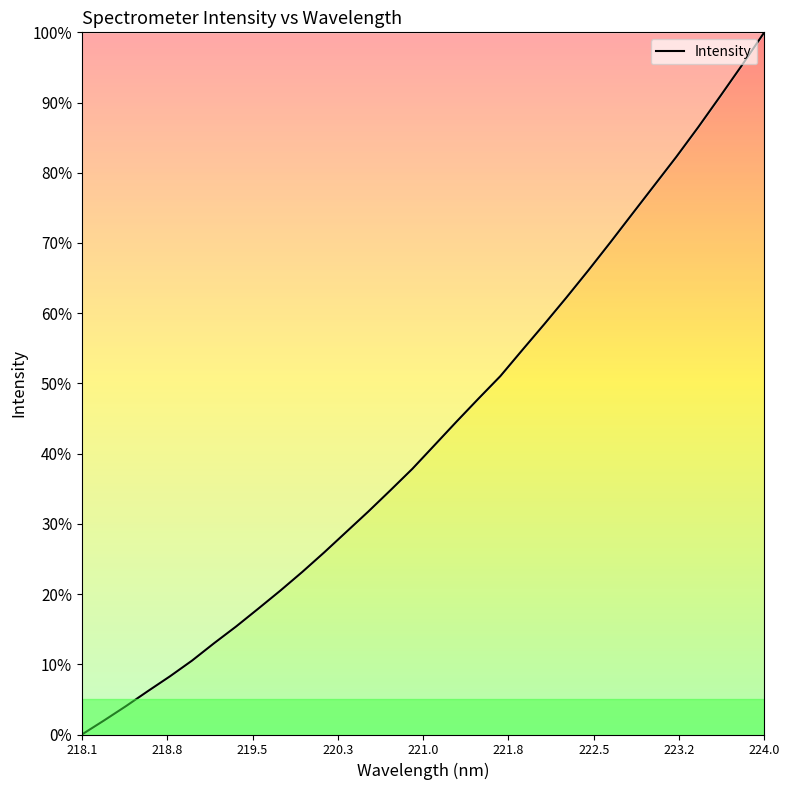

What is the greatest value displayed?

100.0